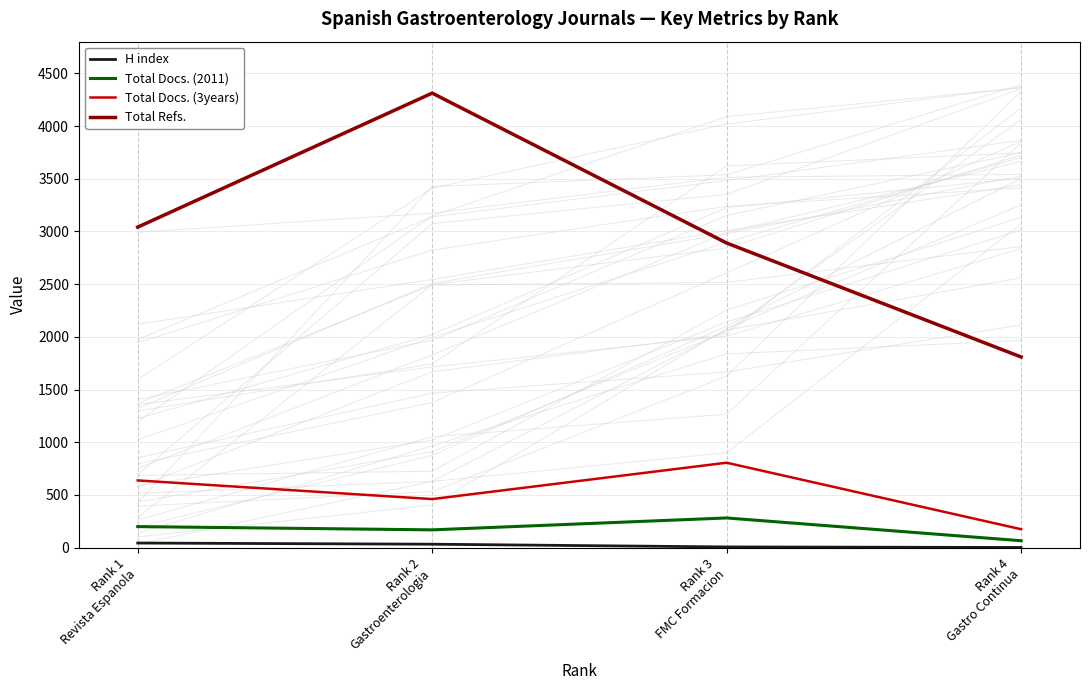

What position from the right is Rank 3
FMC Formacion?

2